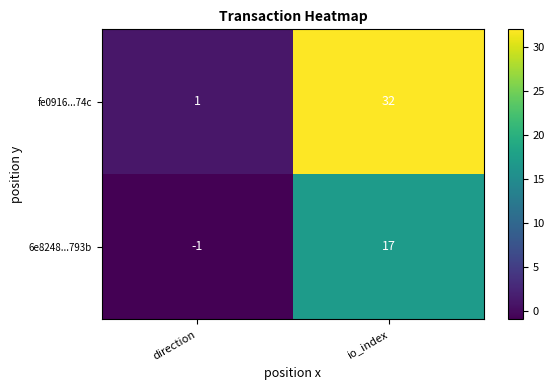

What is the sum of the 6e8248...793b values at direction and io_index?

16